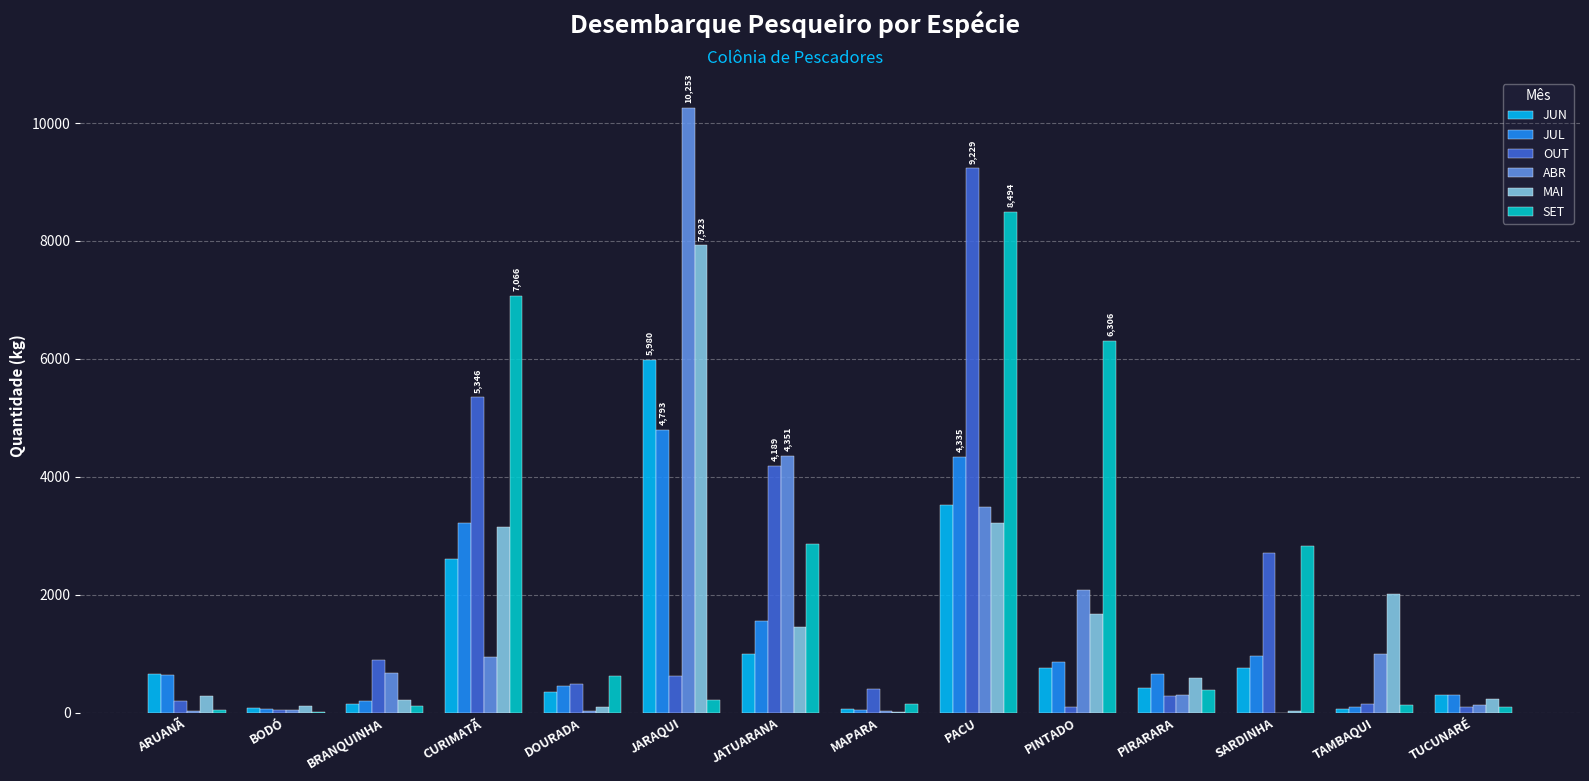

What is the total value across all series at BRANQUINHA?

2227